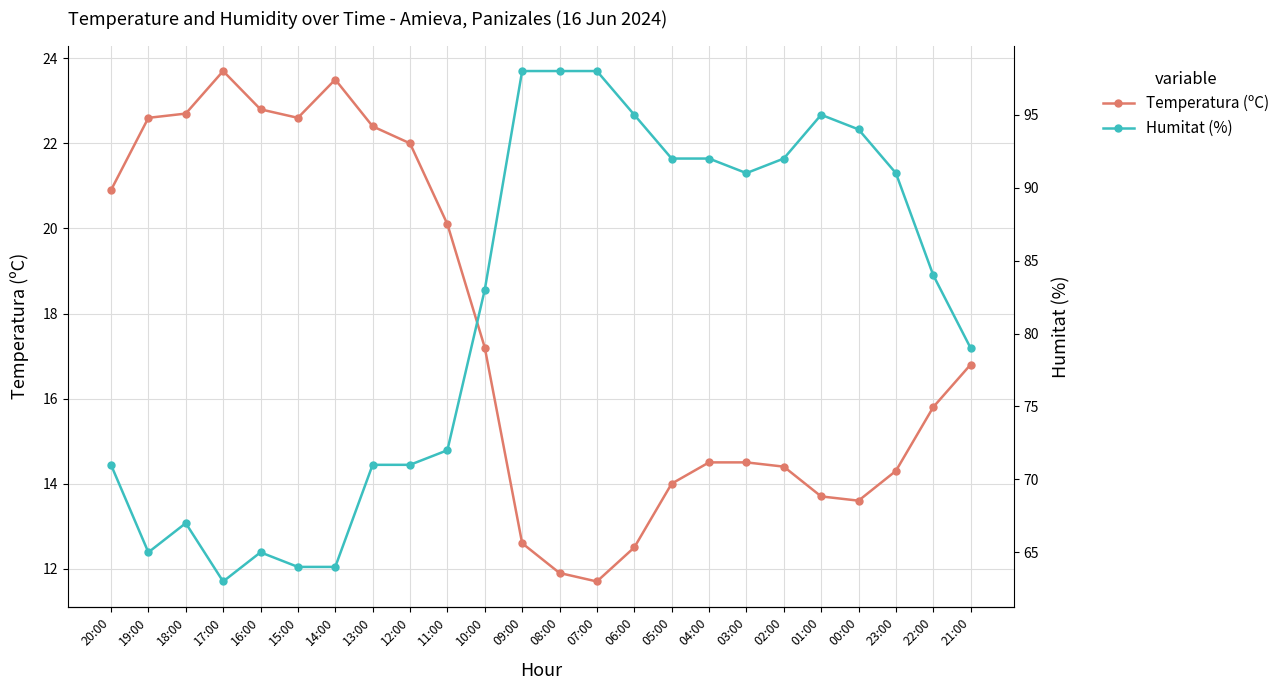

Rank the series by their average value, from highest to lowest.

Humitat (%), Temperatura (ºC)